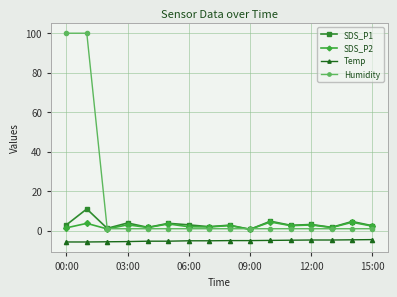

Rank the series by their maximum value, from highest to lowest.

Humidity, SDS_P1, SDS_P2, Temp